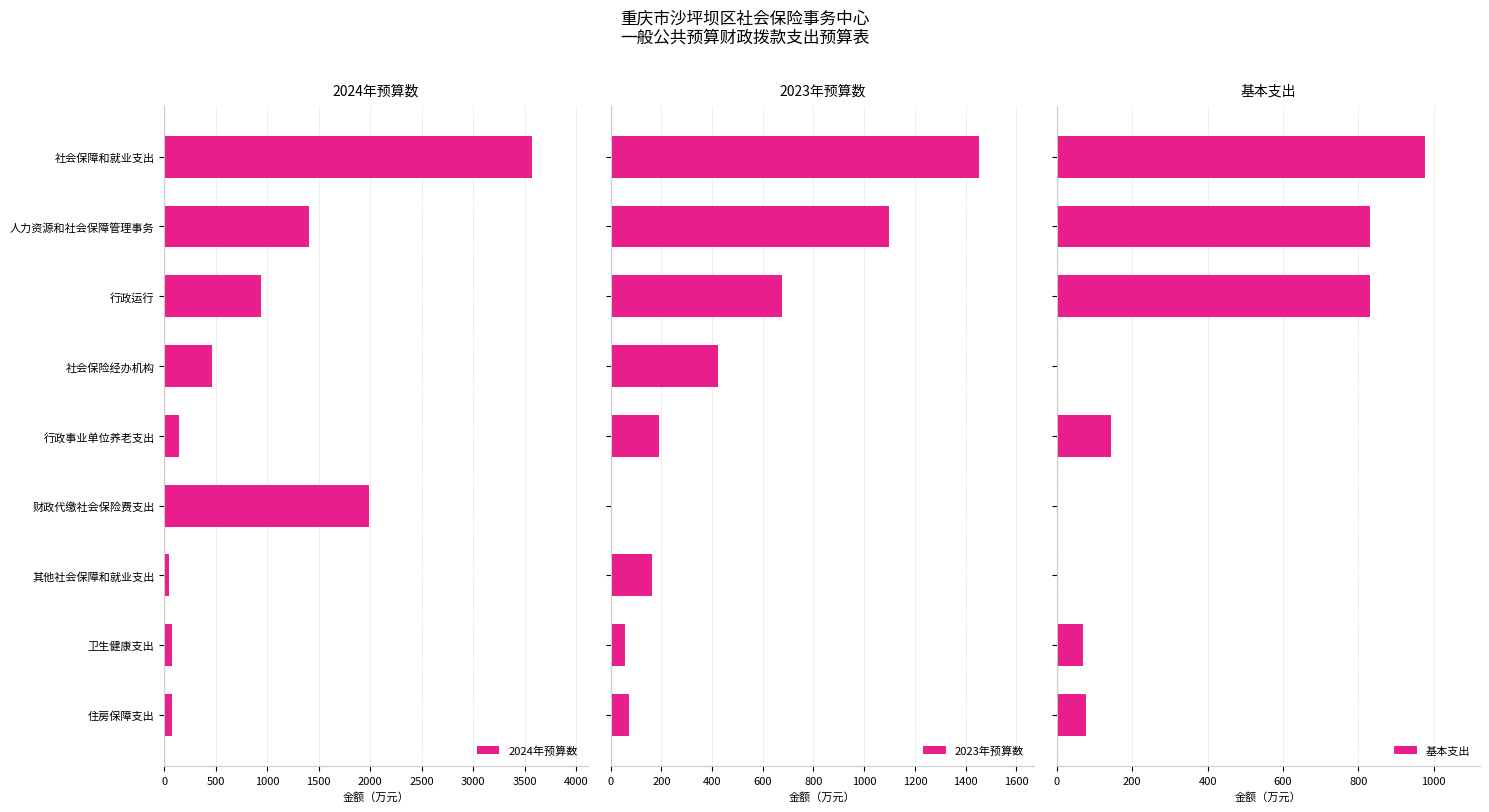

The 2024年预算数 series shows 3573.5 at 社会保障和就业支出. True or false?

True